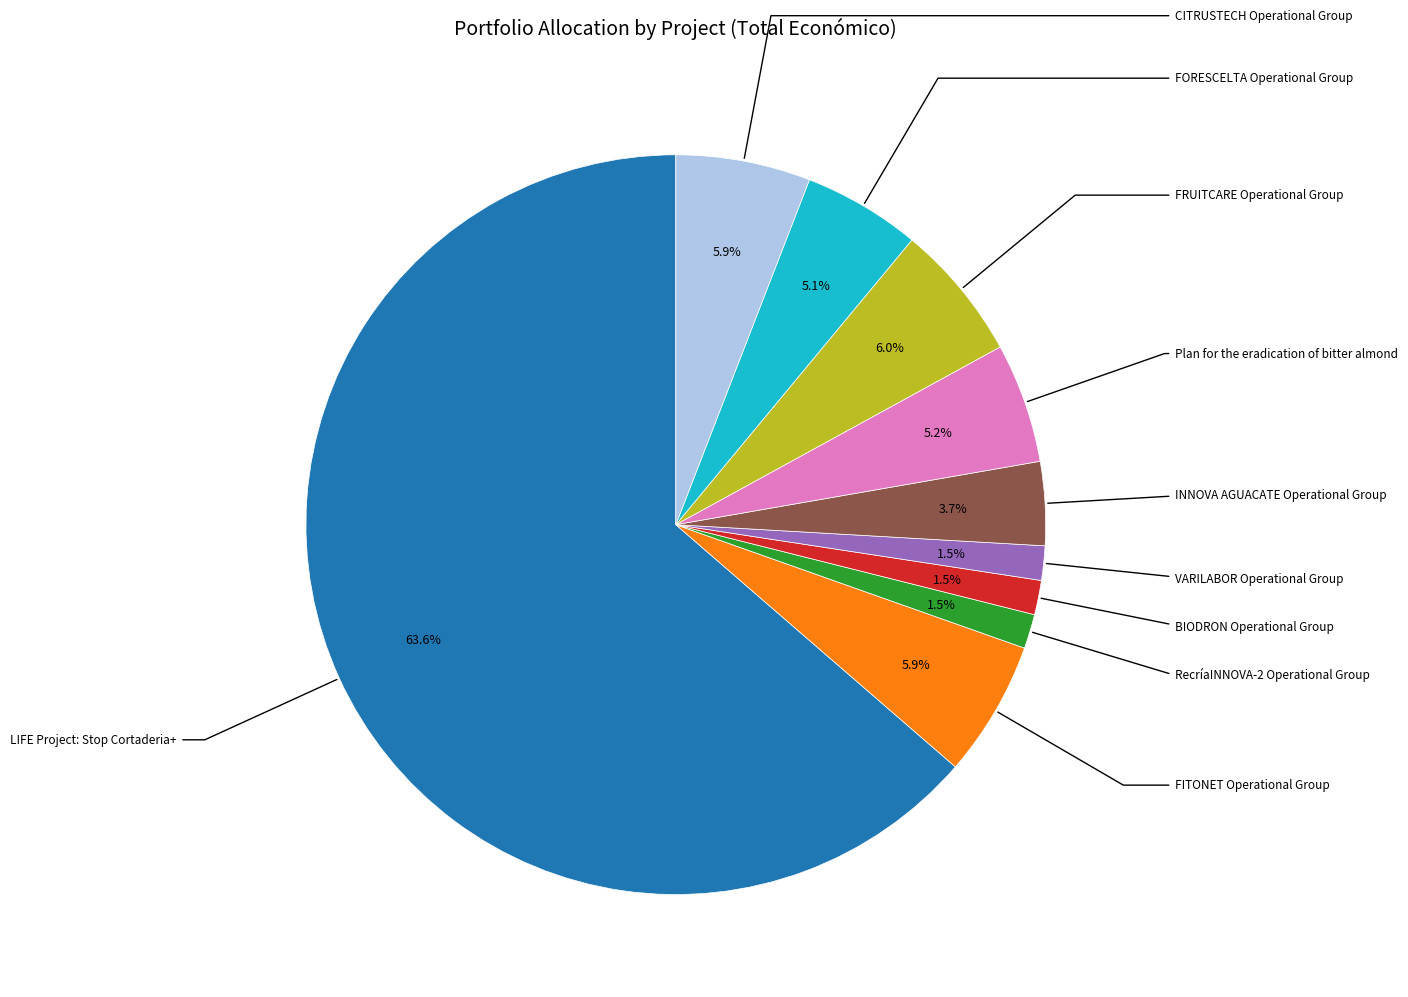

What is the majority slice?

LIFE Project: Stop Cortaderia+